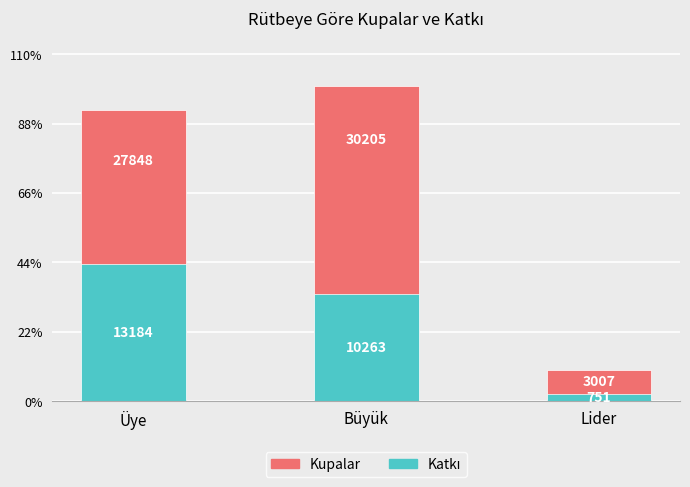

What is the label of the 3rd bar from the right?

Üye